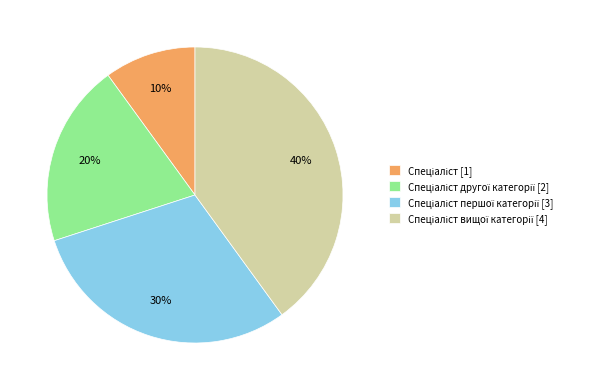

How many slices are in this pie chart?

4